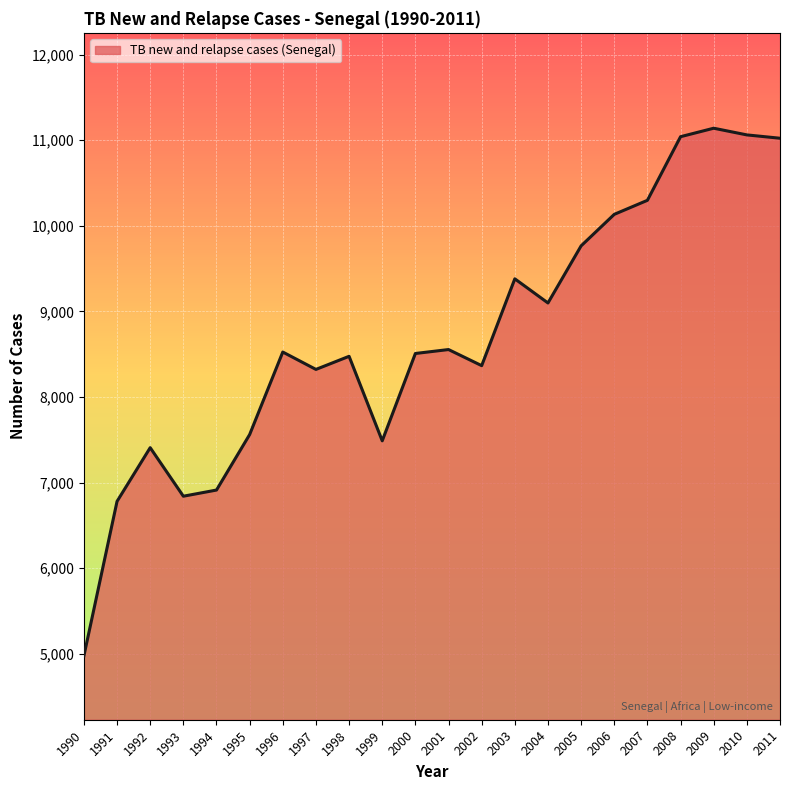

What value does the data have at 1998, to the nearest 50?

8500